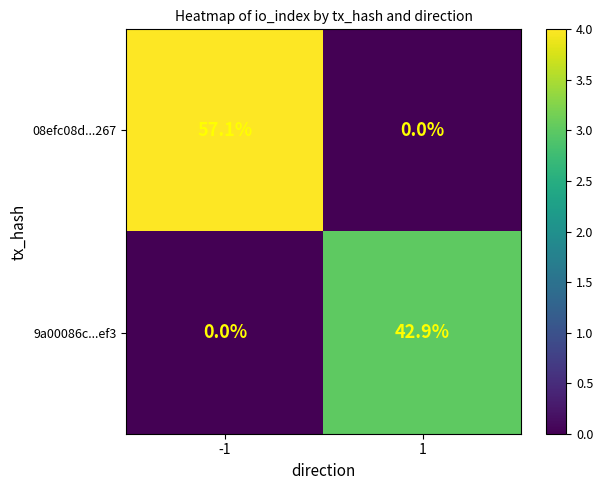

Reading left to right, transcribe all the data shown in this chart.

08efc08d...267: -1=57.1	1=0.0
9a00086c...ef3: -1=0.0	1=42.9